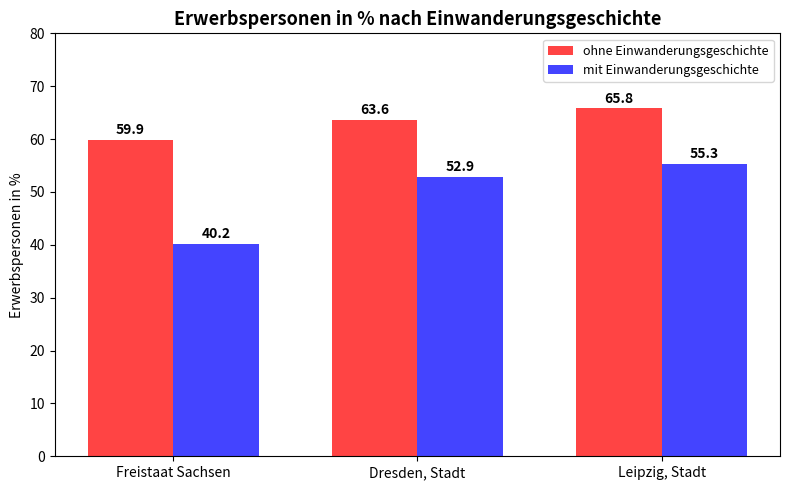

What is the sum of all mit Einwanderungsgeschichte values?

148.4